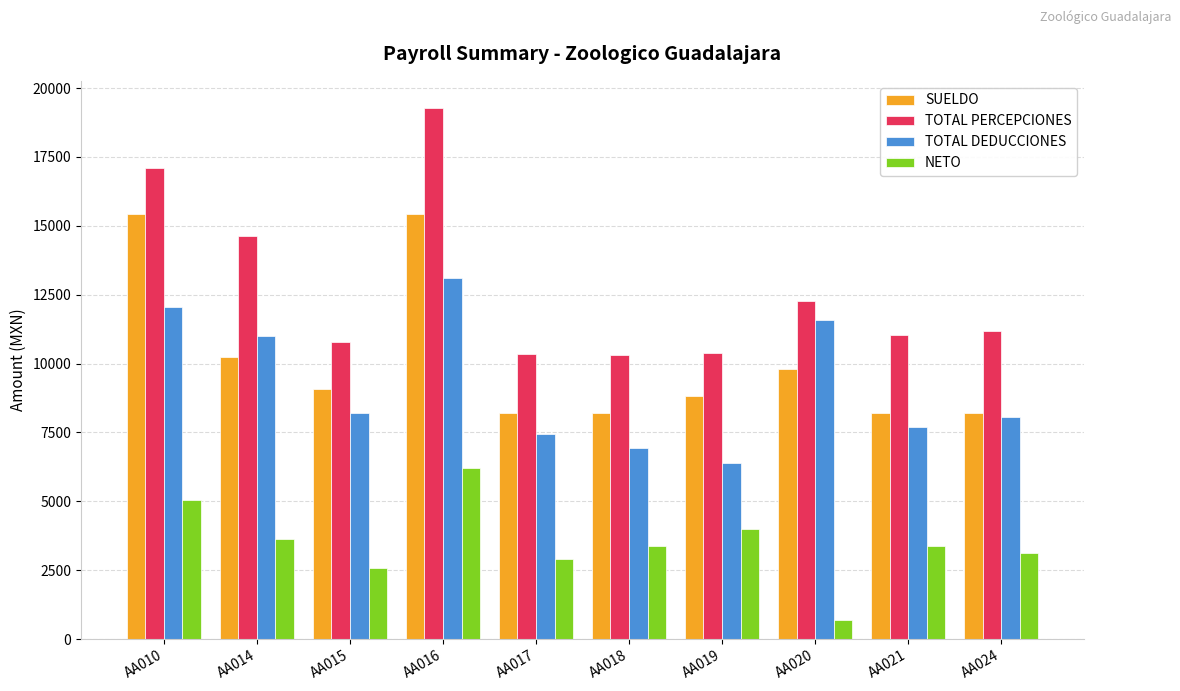

How many series are shown in this chart?

4